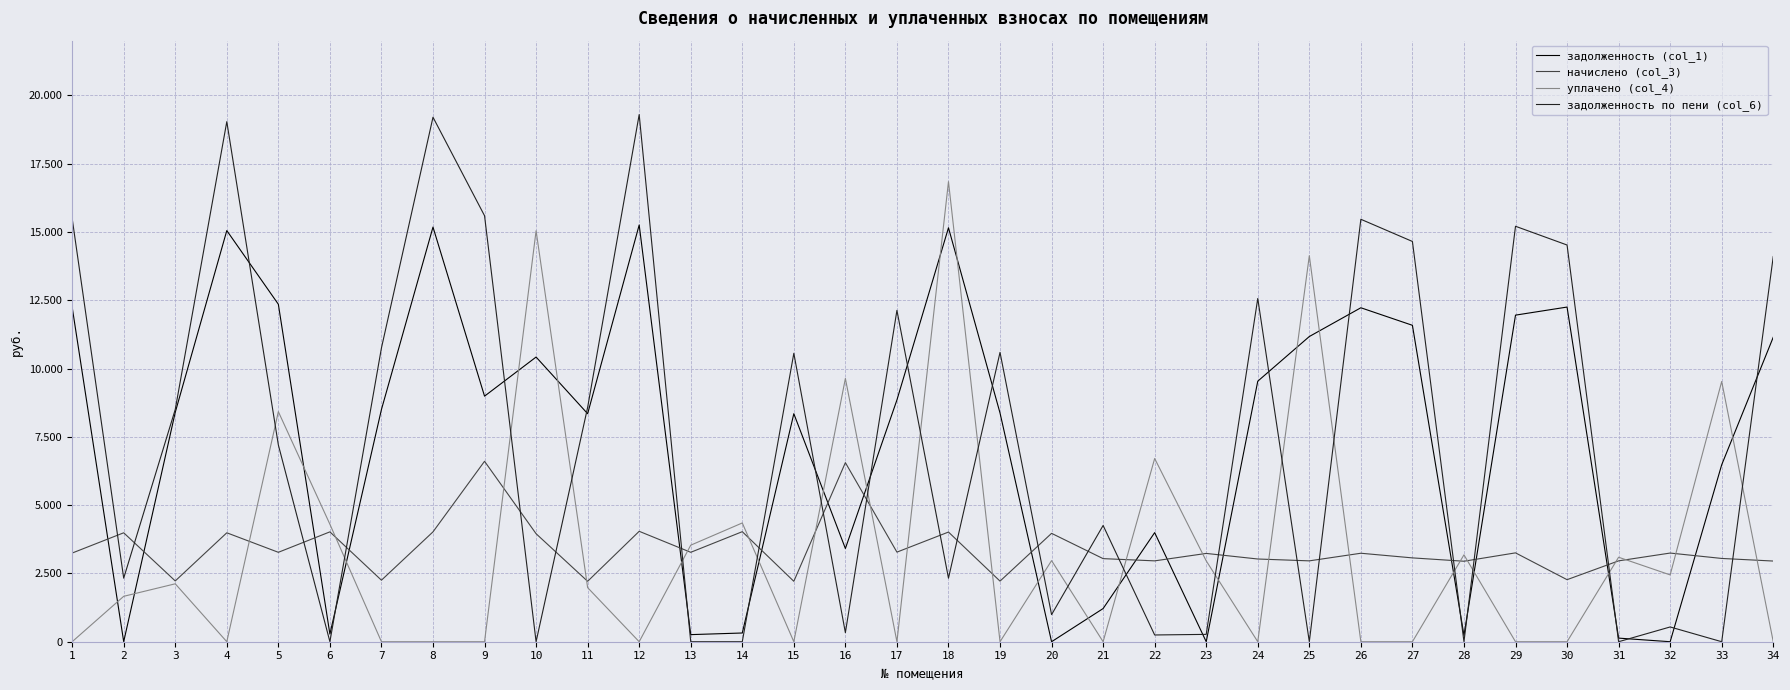

Does the chart display data point markers on the line(s)?

No